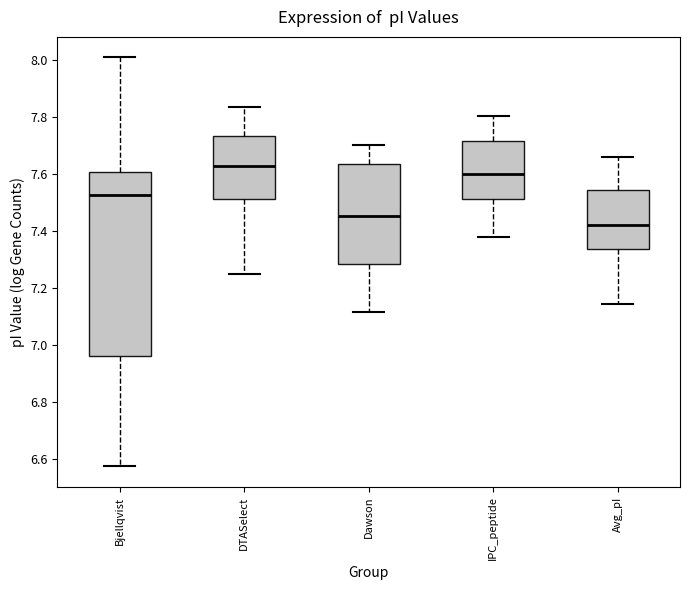

Reading left to right, transcribe this box plot: for each box, give where its median line is, the range the box spans, and where its two whiskers end, as read against the y-axis. The values are not printed on the chart, so give them approximately, as read against the axis.

Bjellqvist: median 7.52, box 6.96 to 7.60, whiskers 6.58 to 8.00
DTASelect: median 7.62, box 7.52 to 7.74, whiskers 7.24 to 7.84
Dawson: median 7.46, box 7.28 to 7.64, whiskers 7.12 to 7.70
IPC_peptide: median 7.60, box 7.52 to 7.72, whiskers 7.38 to 7.80
Avg_pI: median 7.42, box 7.34 to 7.54, whiskers 7.14 to 7.66